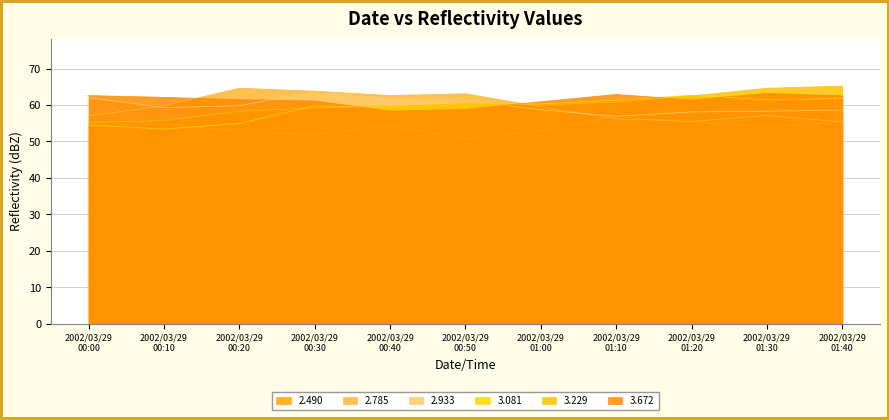

What is the spread (max minus min) of values at 2002/03/29 00:40?

8.3